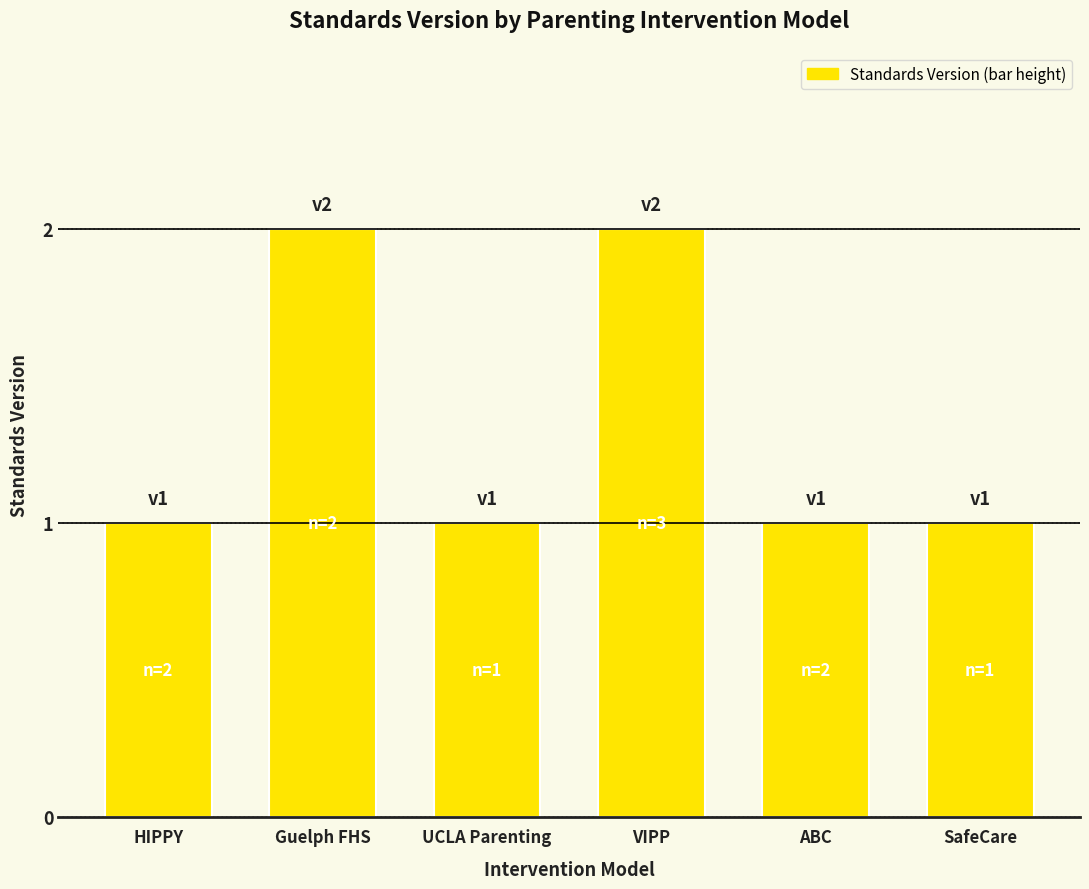

Is it true that the value at Guelph FHS is 3?

False